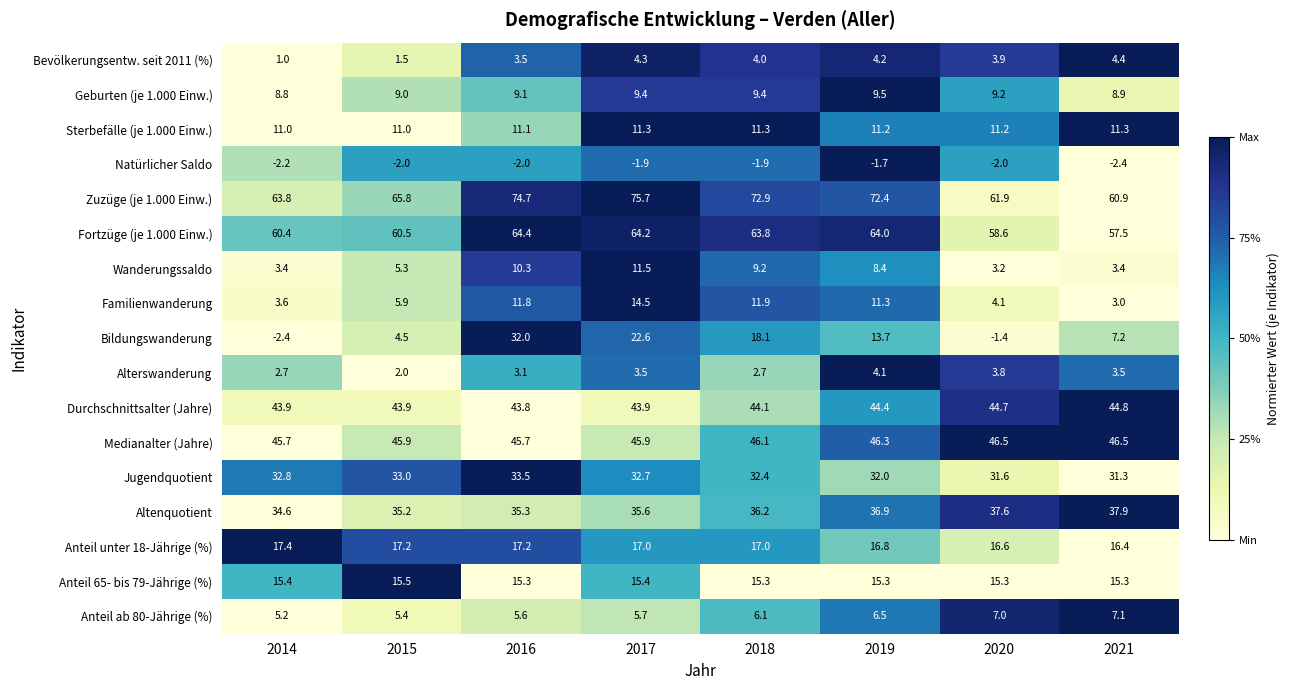

What is the sum of all Anteil 65- bis 79-Jährige (%) values?

122.8